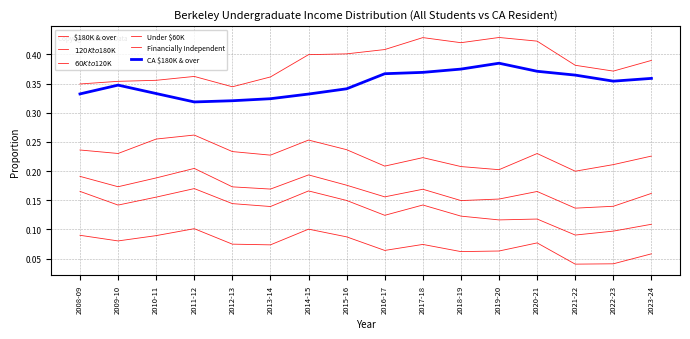

The Under $60K series shows 0.2 at 2018-19. True or false?

True